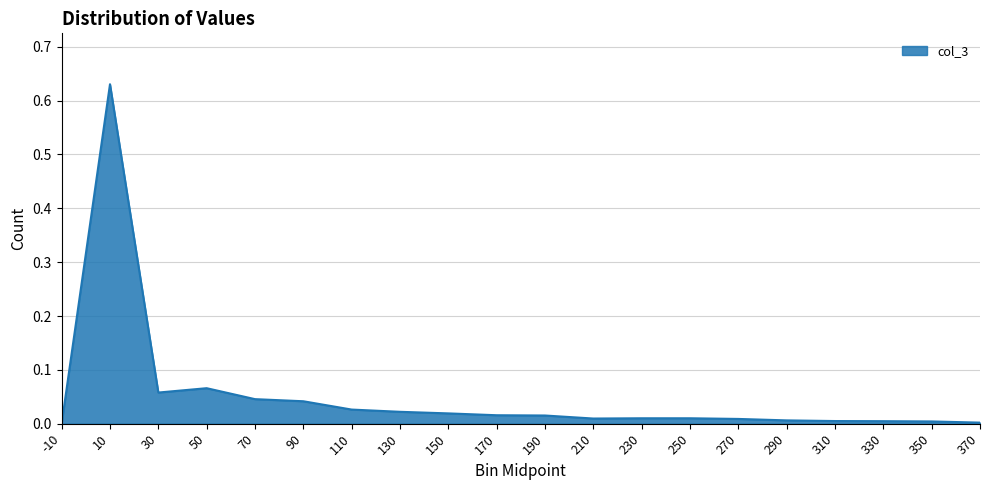

Is it true that the value at -10 is 0.4?

False